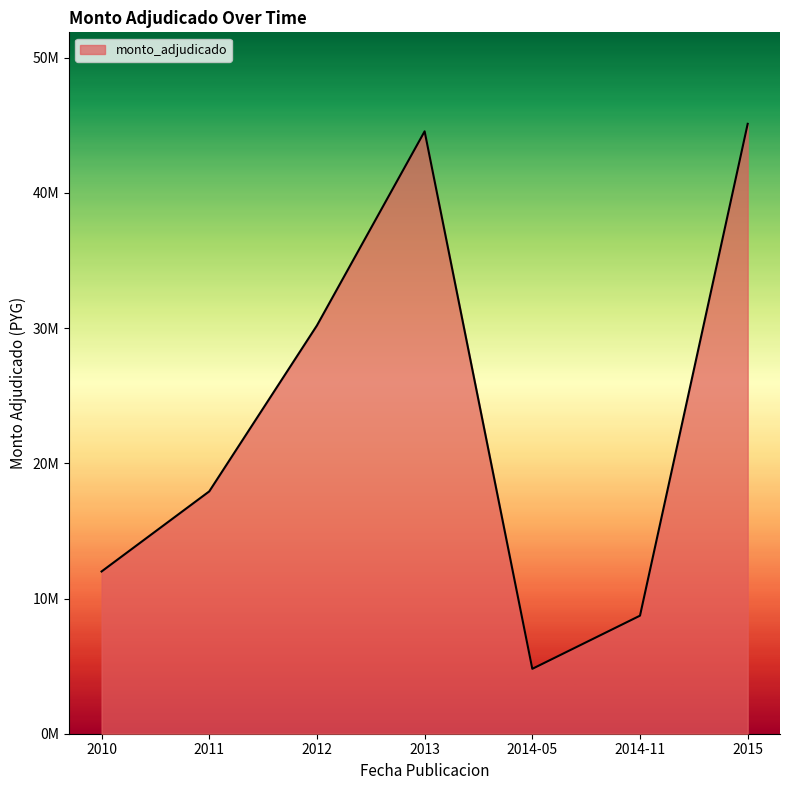

Does the chart display data point markers on the line(s)?

No